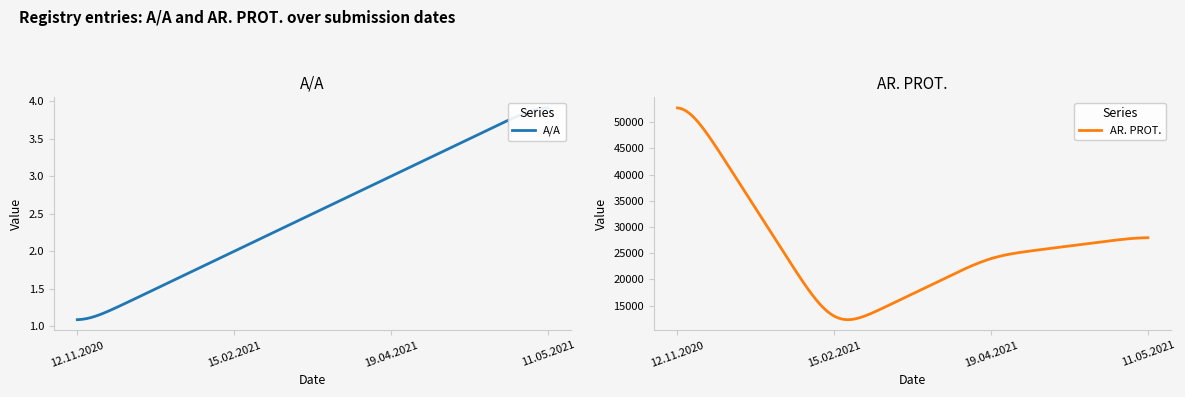

Which series has the widest spread of values?

AR. PROT.